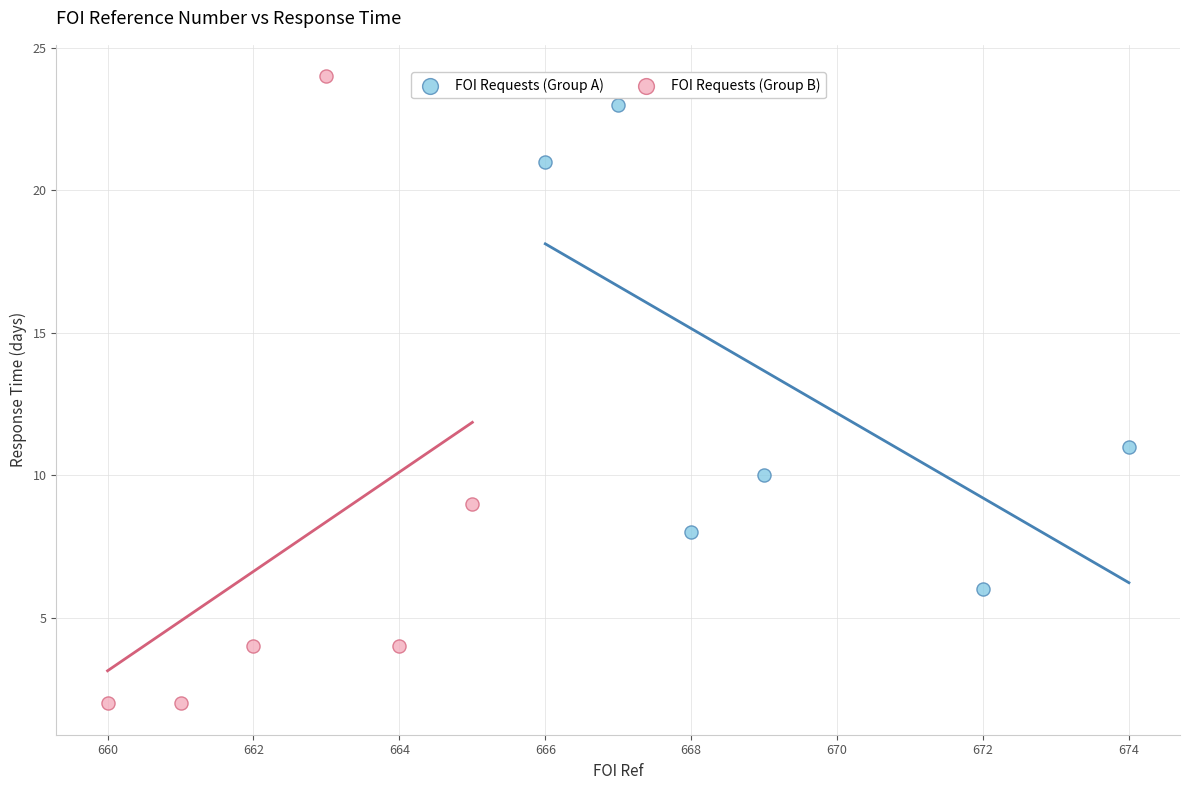

Which series has the largest Y range (max minus min)?

FOI Requests (Group B)